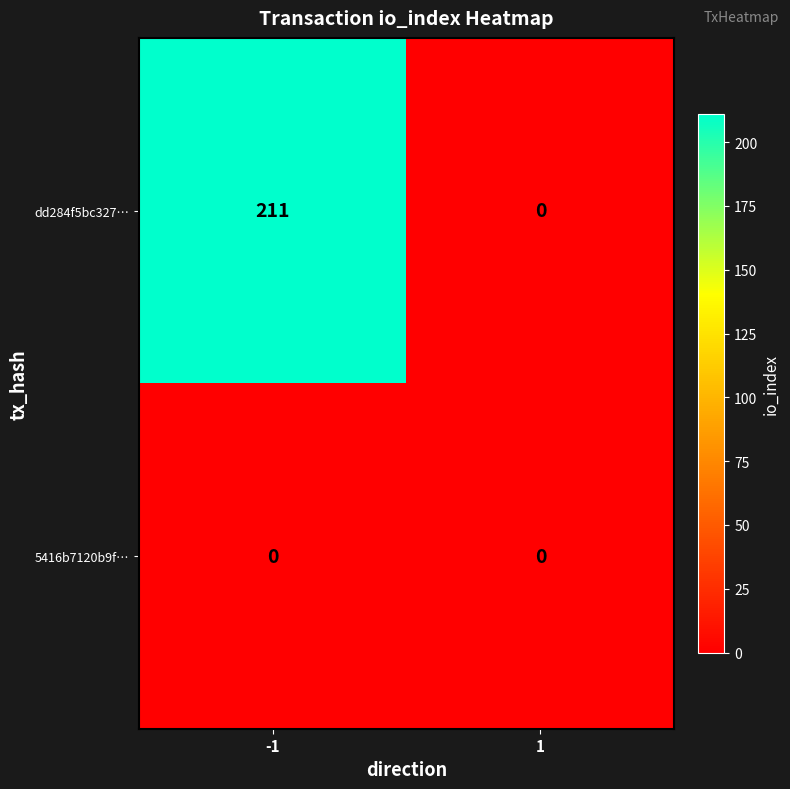

How many distinct data groups are displayed?

2